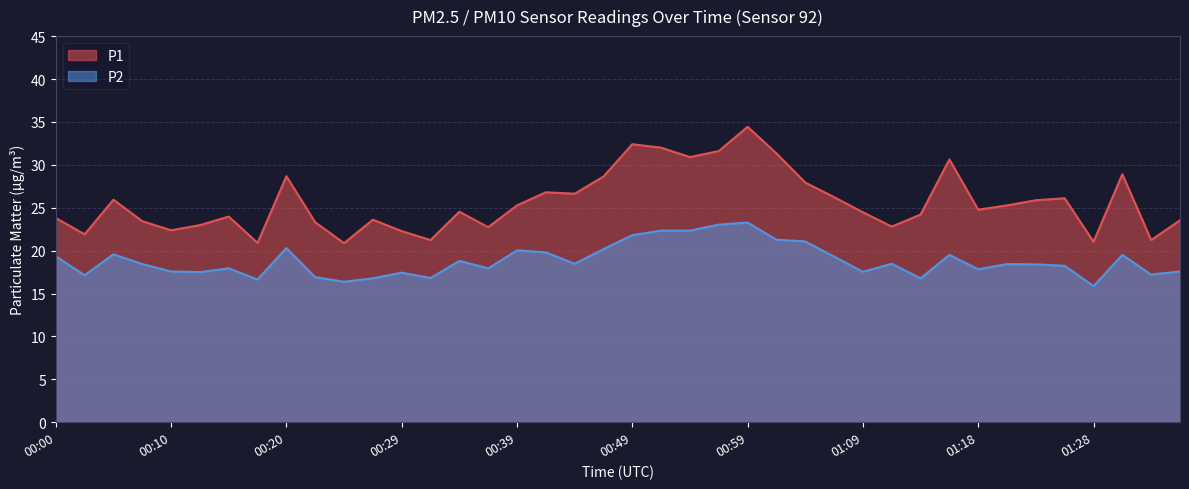

Reading left to right, what are all the values shown in this chart?

P1: 23.8	21.9	25.9	23.4	22.4	23.0	24.0	20.9	28.7	23.3	20.9	23.6	22.3	21.2	24.5	22.7	25.3	26.8	26.6	28.6	32.4	32.0	30.9	31.6	34.4	31.3	27.9	26.2	24.5	22.8	24.2	30.6	24.8	25.3	25.9	26.1	21.0	28.9	21.2	23.5
P2: 19.3	17.1	19.6	18.4	17.6	17.5	17.9	16.6	20.3	16.9	16.4	16.8	17.4	16.8	18.8	17.9	20.0	19.8	18.5	20.2	21.8	22.3	22.3	23.0	23.3	21.3	21.1	19.3	17.5	18.5	16.8	19.5	17.8	18.4	18.4	18.2	15.9	19.5	17.2	17.6